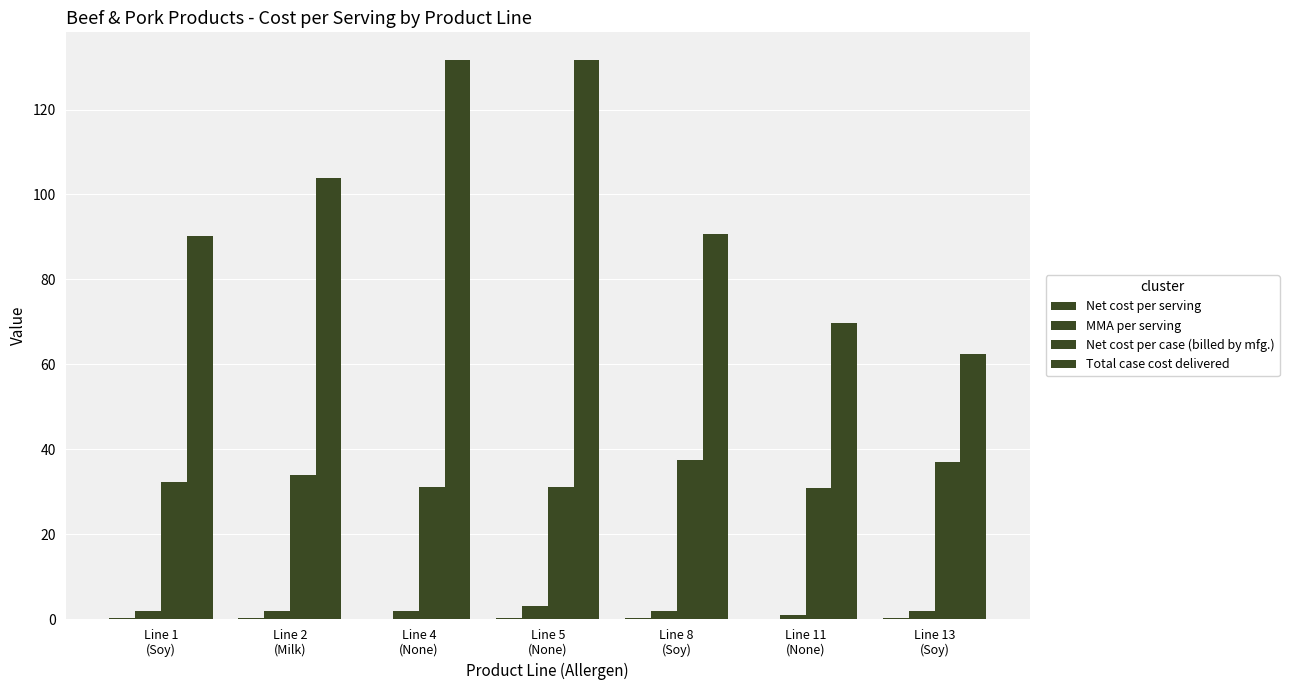

What is the difference between the highest and lowest values at Line 13
(Soy)?

62.2